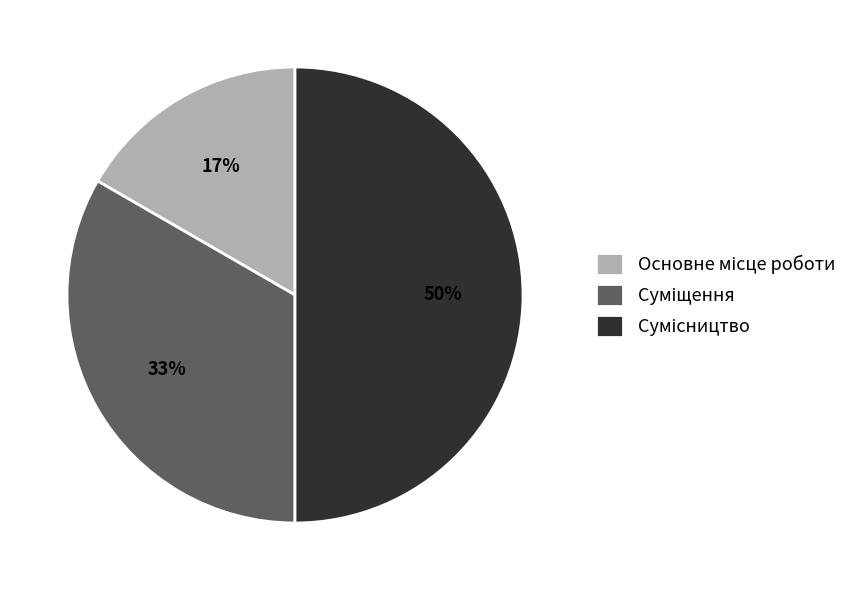

To the nearest percent, what is the difference between the largest and smallest slice percentages?

33%